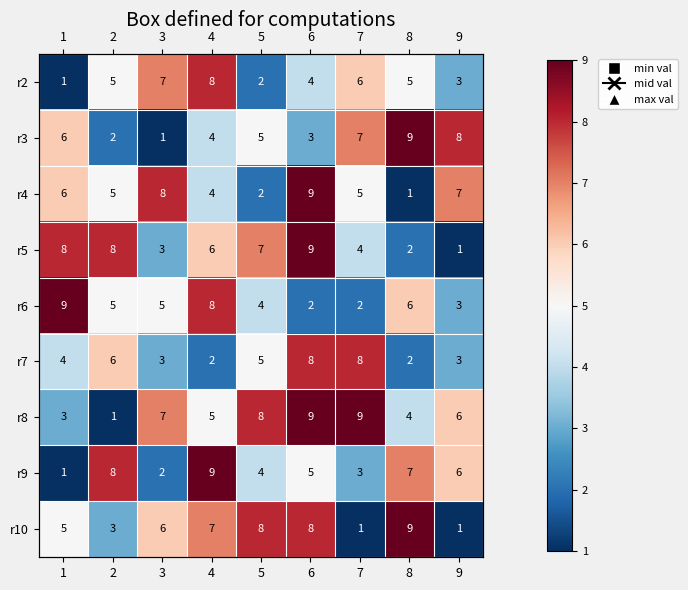

What is the lowest value of the r3 series?

1